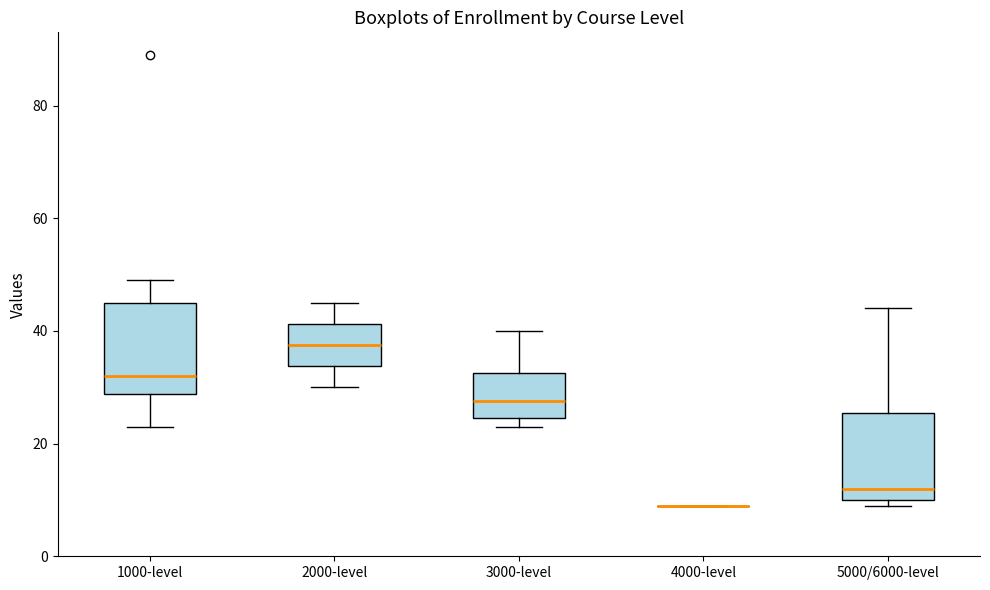

Where is the lower edge of the box for 5000/6000-level on the y-axis? The values are not printed on the chart, so give them approximately, as read against the axis.

10